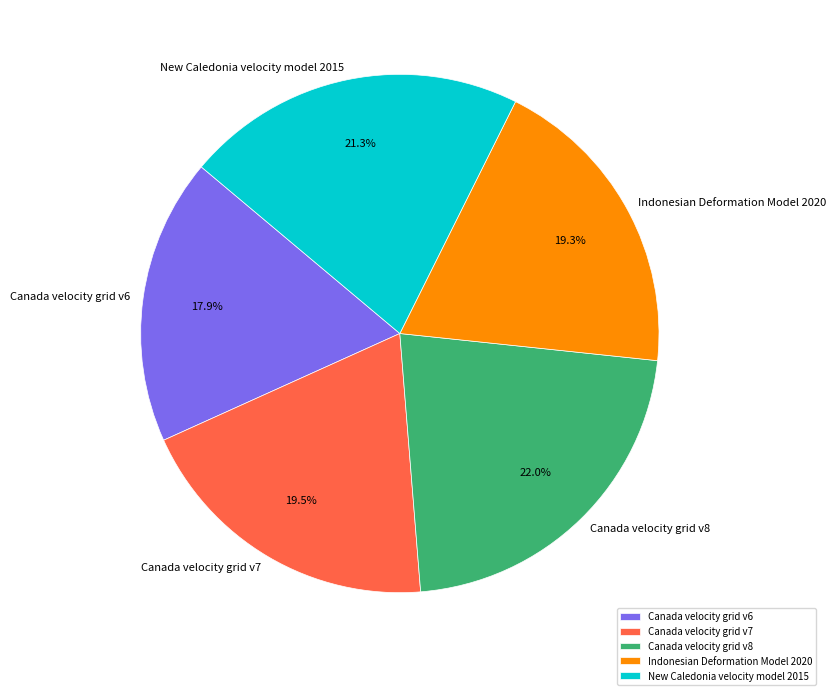

Which has a higher value, Canada velocity grid v8 or New Caledonia velocity model 2015?

Canada velocity grid v8